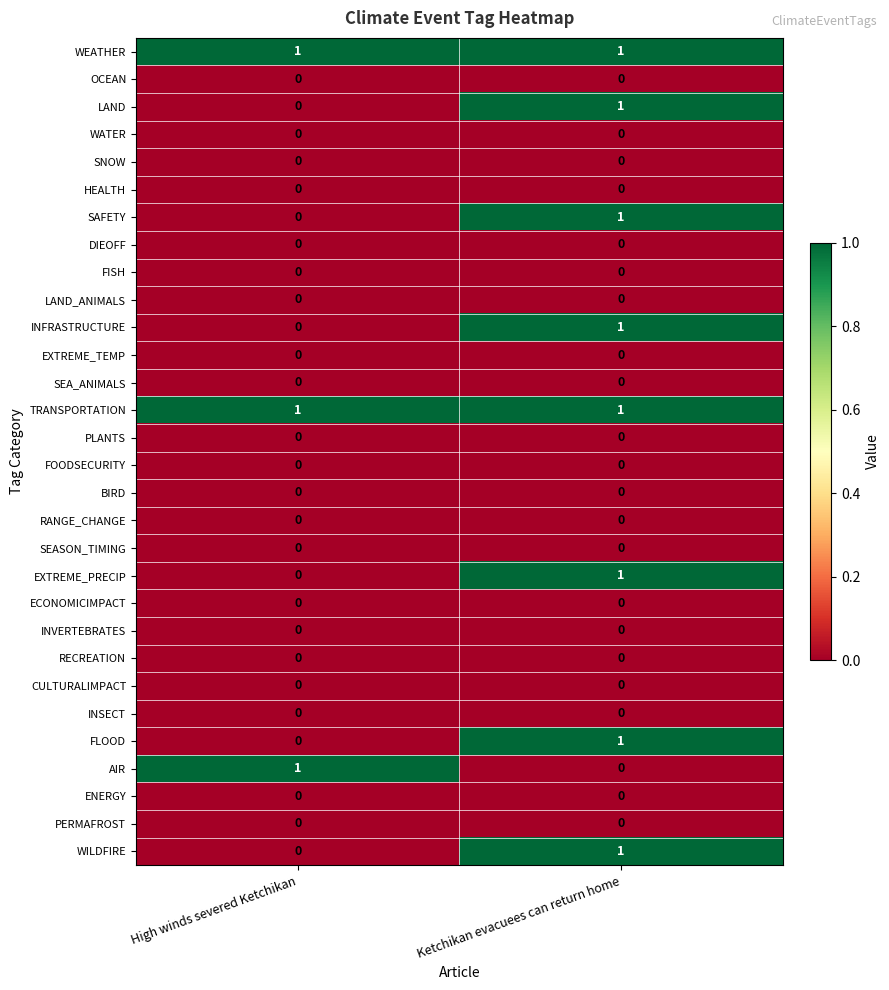

The HEALTH series shows 0 at High winds severed Ketchikan. True or false?

True